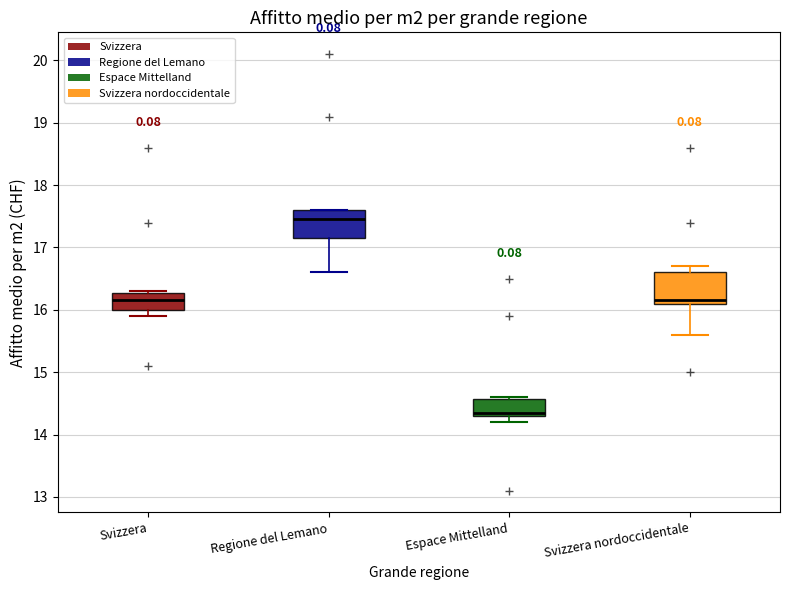

Reading left to right, read every box against the y-axis: the position of its median line, the range the box covers, and the ends of its whiskers. The values are not printed on the chart, so give them approximately, as read against the axis.

Svizzera: median 16.2, box 16.0 to 16.3, whiskers 15.9 to 16.3
Regione del Lemano: median 17.5, box 17.2 to 17.6, whiskers 16.6 to 17.6
Espace Mittelland: median 14.4, box 14.3 to 14.6, whiskers 14.2 to 14.6
Svizzera nordoccidentale: median 16.2, box 16.1 to 16.6, whiskers 15.6 to 16.7